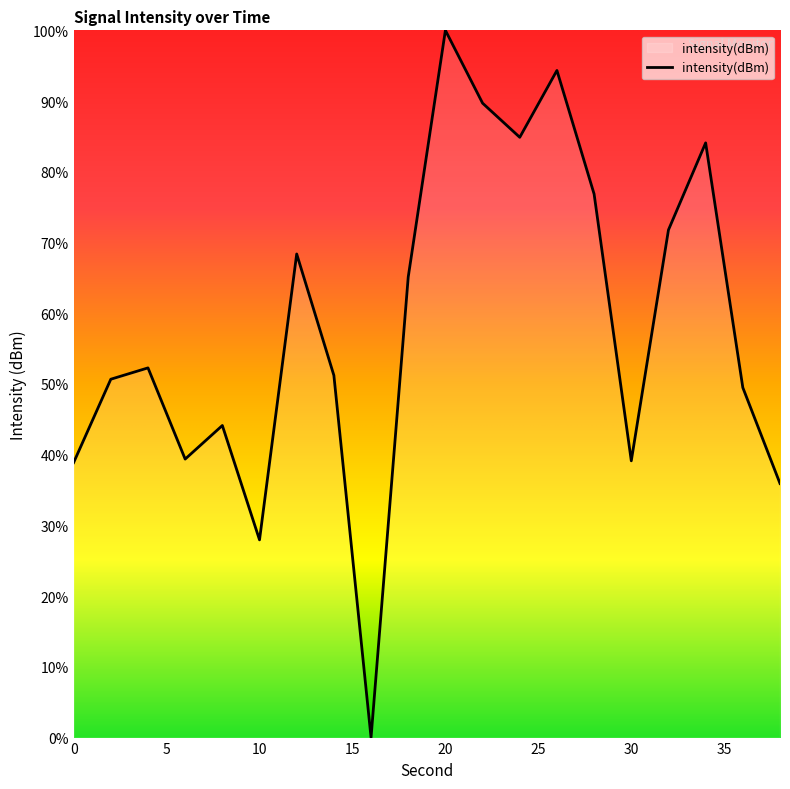

What is the greatest value displayed?

100.0